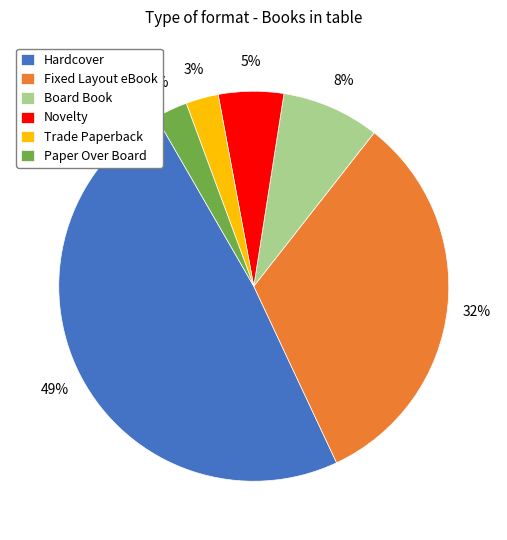

Which category has the biggest portion of the pie?

Hardcover